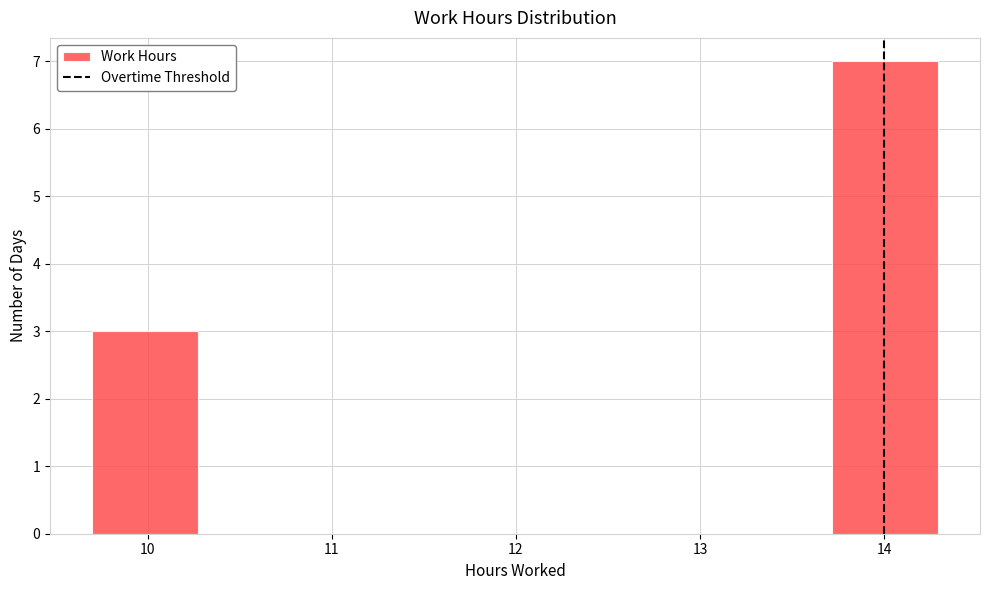

Which range on the x-axis has the tallest bar?

13.7 to 14.3